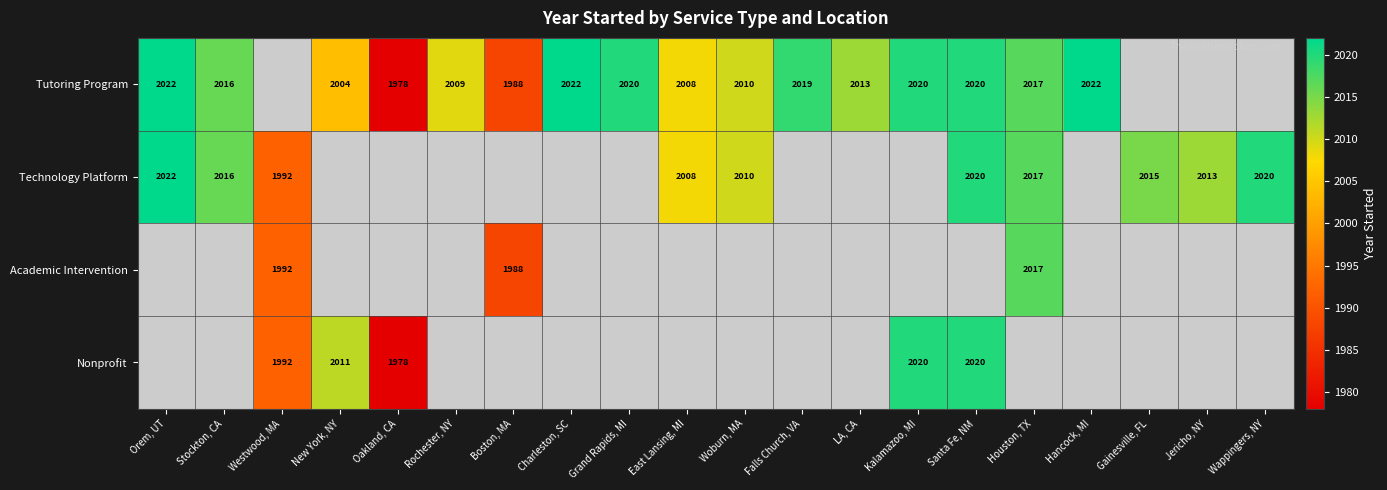

The Tutoring Program series shows 2022 at Hancock, MI. True or false?

True